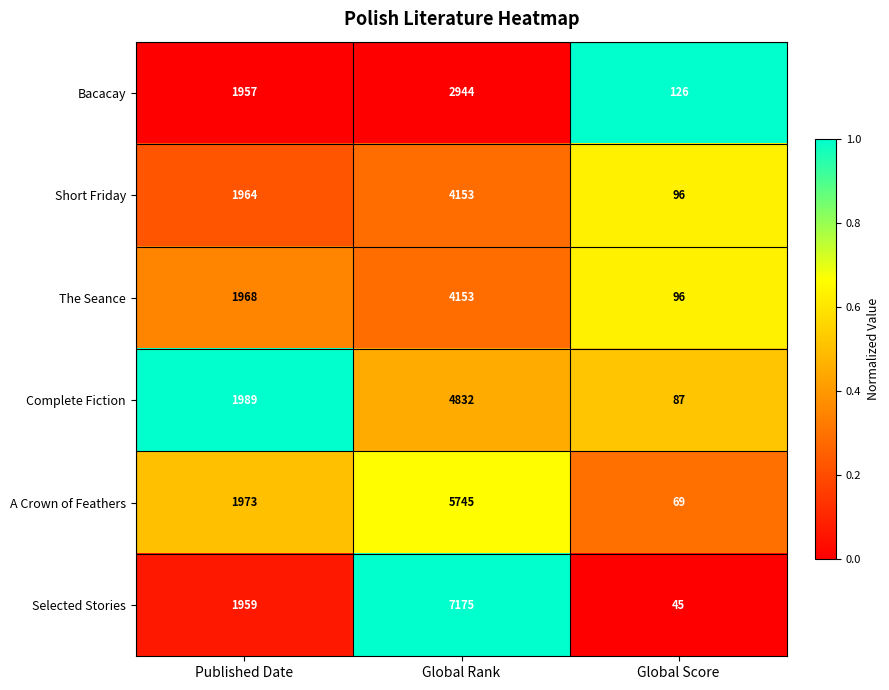

Which series has the largest total across all categories?

Selected Stories